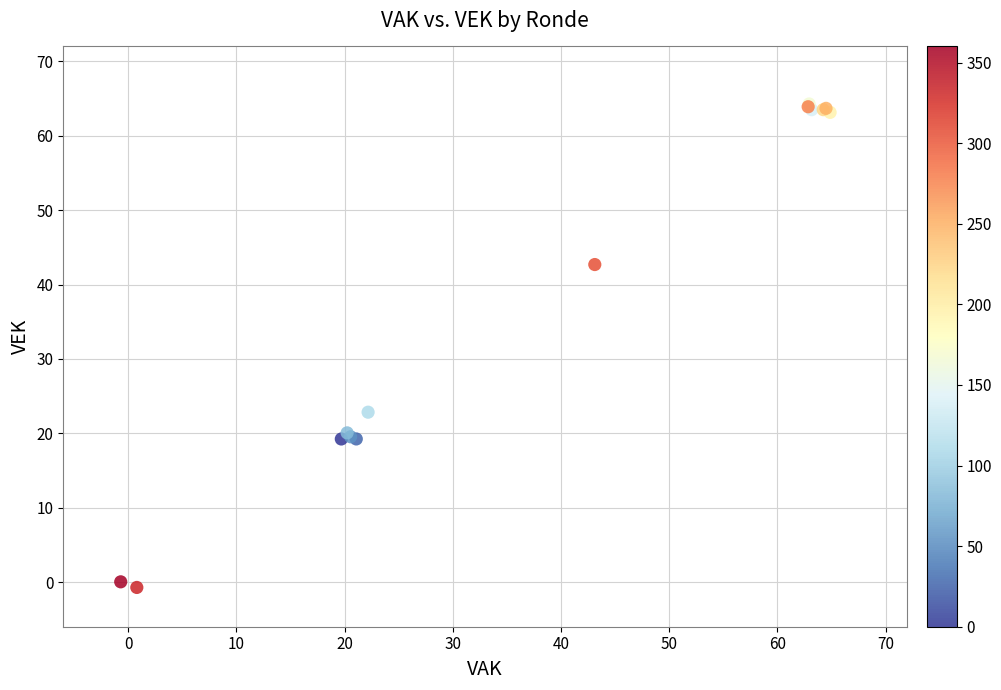

What Y value in the scatter plot is closest to 31?

22.8